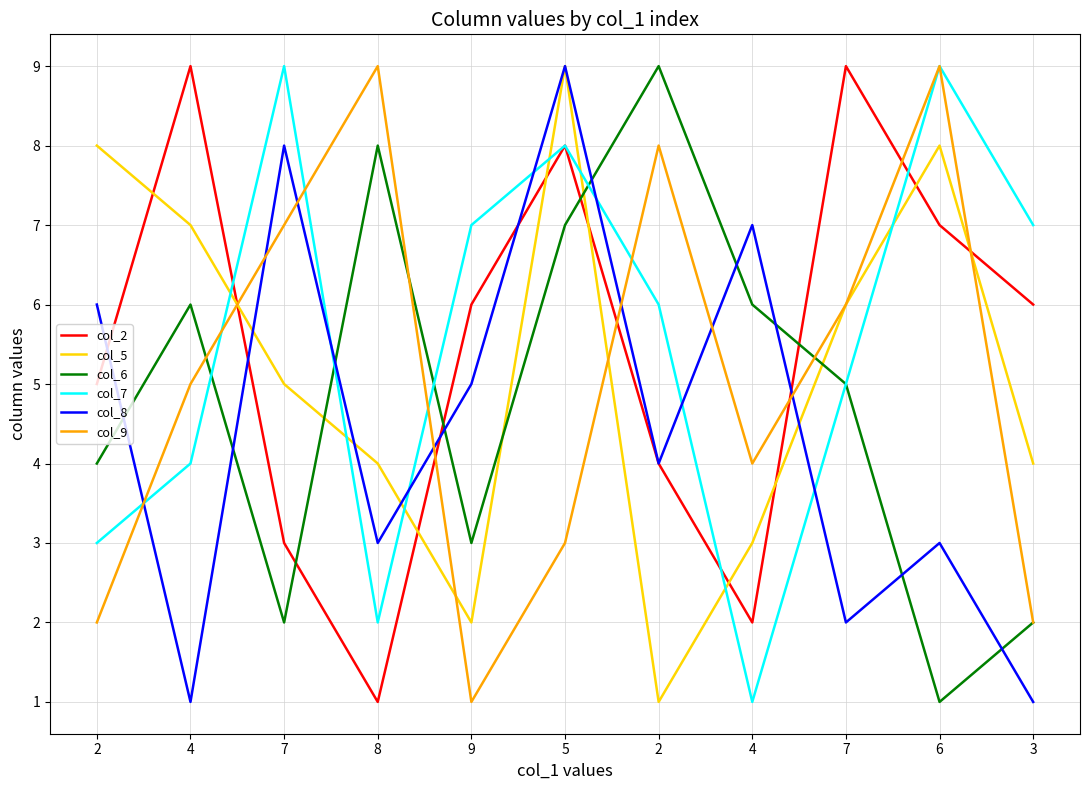

Reading left to right, list all the values displayed in this chart.

col_2: 2=5	4=9	7=3	8=1	9=6	5=8	2=4	4=2	7=9	6=7	3=6
col_5: 2=8	4=7	7=5	8=4	9=2	5=9	2=1	4=3	7=6	6=8	3=4
col_6: 2=4	4=6	7=2	8=8	9=3	5=7	2=9	4=6	7=5	6=1	3=2
col_7: 2=3	4=4	7=9	8=2	9=7	5=8	2=6	4=1	7=5	6=9	3=7
col_8: 2=6	4=1	7=8	8=3	9=5	5=9	2=4	4=7	7=2	6=3	3=1
col_9: 2=2	4=5	7=7	8=9	9=1	5=3	2=8	4=4	7=6	6=9	3=2